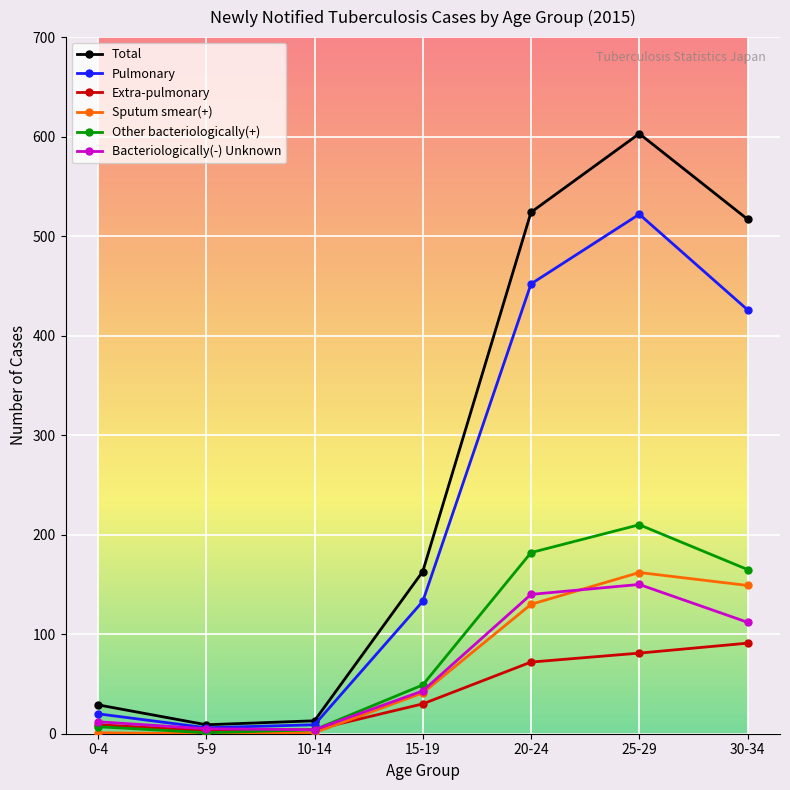

How many values in the Other bacteriologically(+) series are below 49?

3